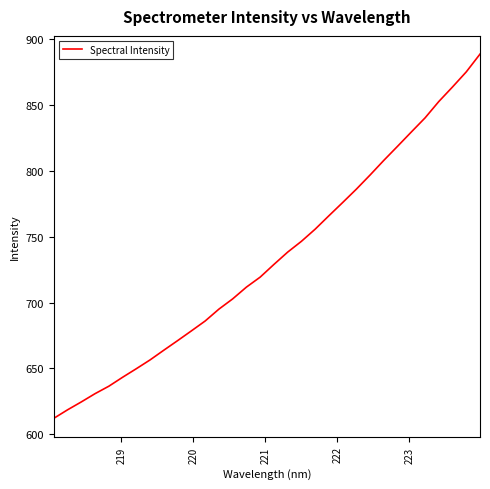

How many series are shown in this chart?

1